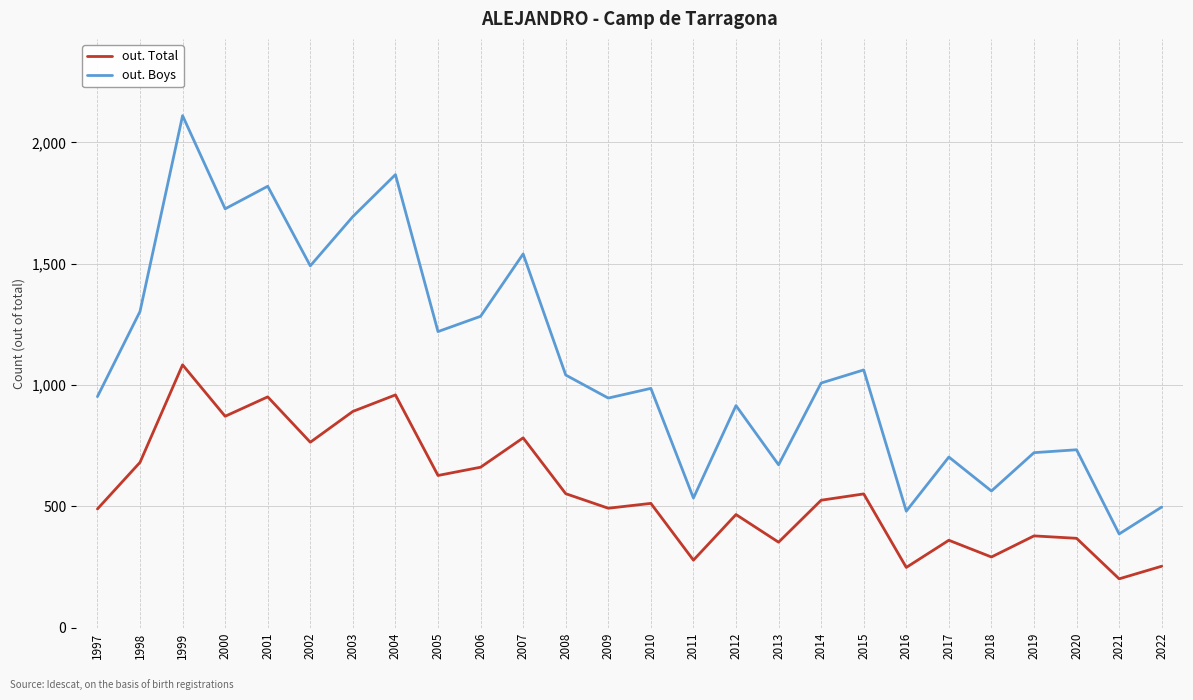

The out. Total series shows 278 at 2011. True or false?

True